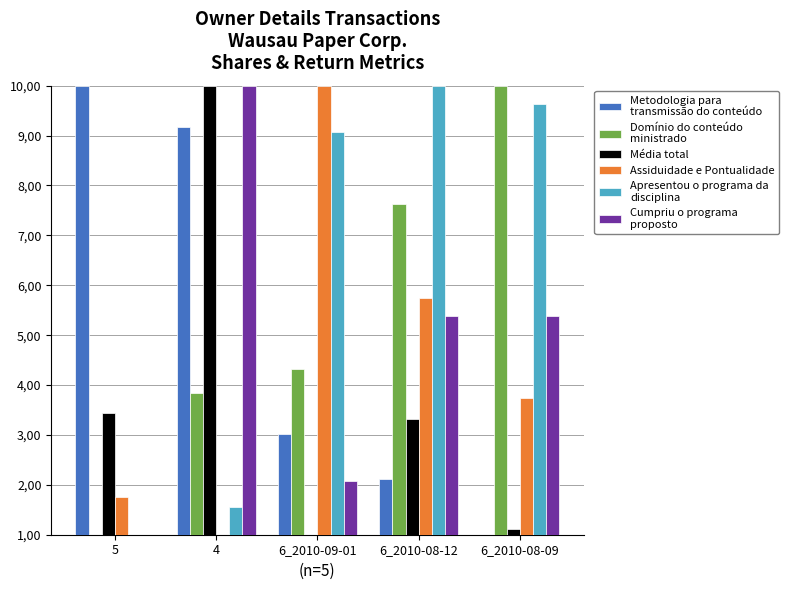

Are the bars grouped side by side (vs. stacked)?

Yes